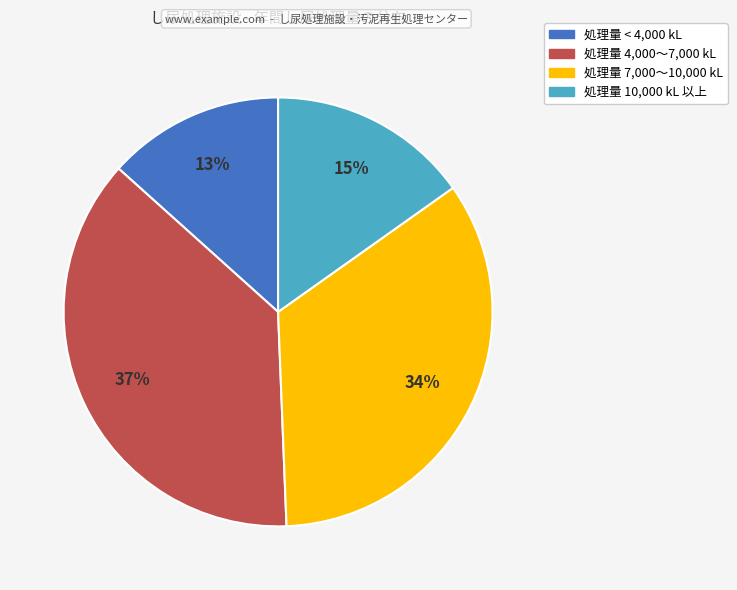

Is there any slice that represents more than half of the pie?

No